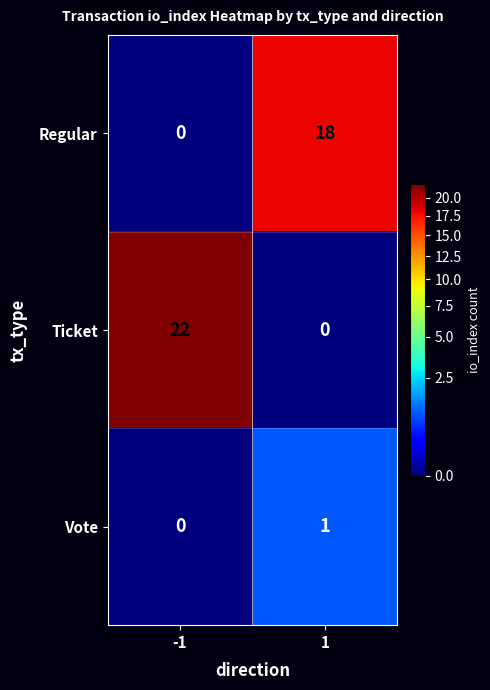

The value of Regular at 1 is 25. True or false?

False